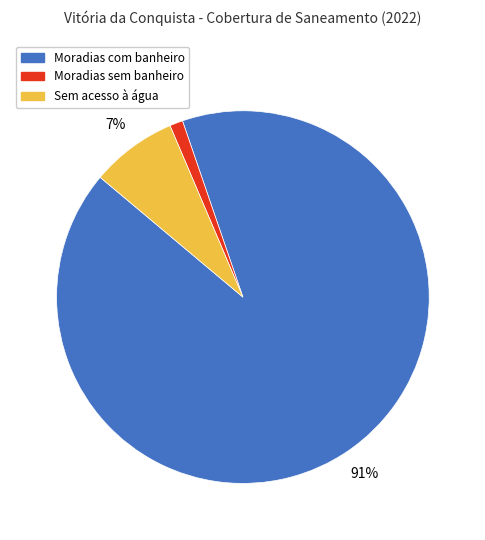

Combined, do Moradias sem banheiro and Sem acesso à água account for over 50%?

No